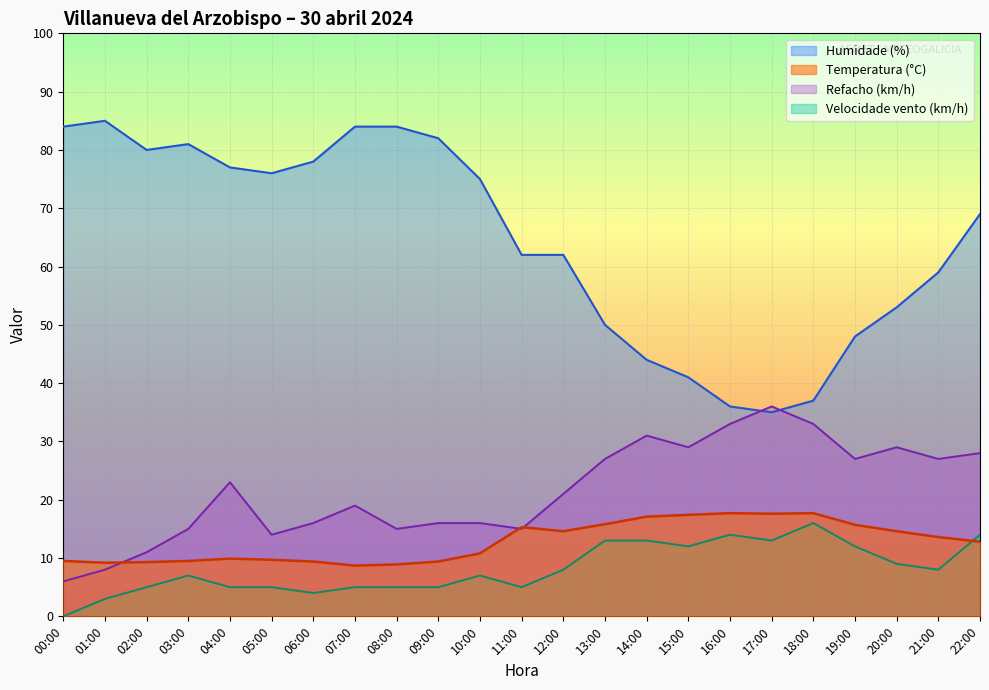

Is it true that Refacho (km/h) equals 15.0 at 11:00?

True